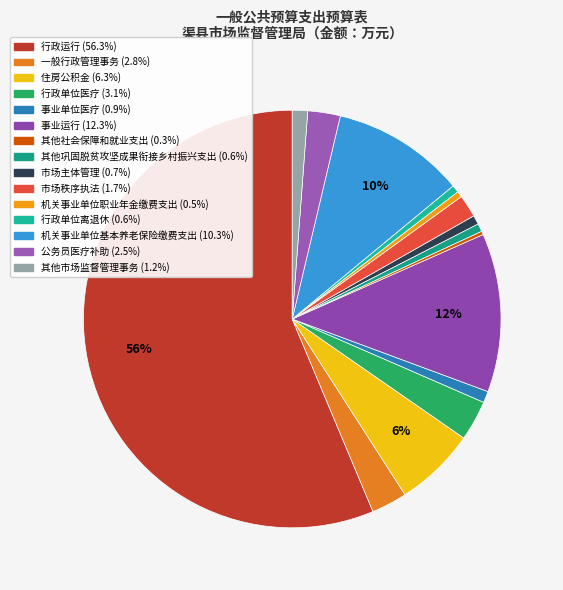

Approximately how many times larger is the value at 住房公积金 compared to 其他市场监督管理事务?

5.3